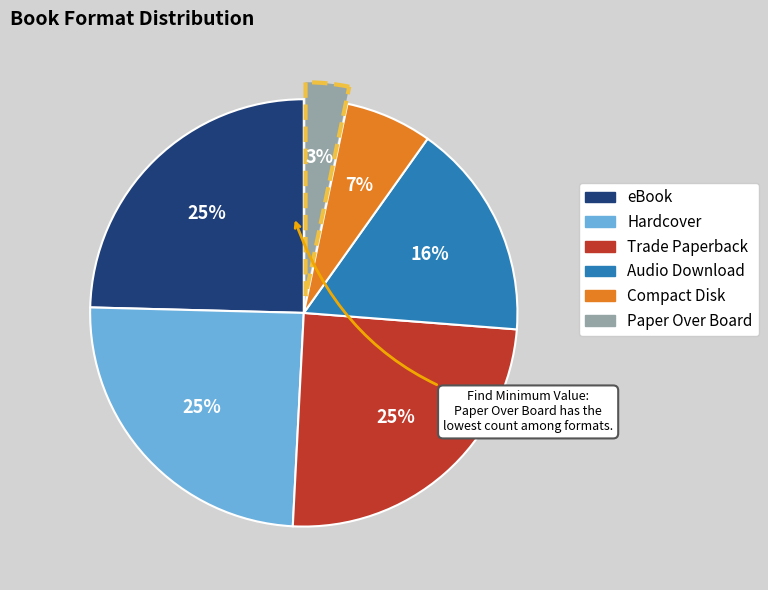

Does any single category account for the majority?

No